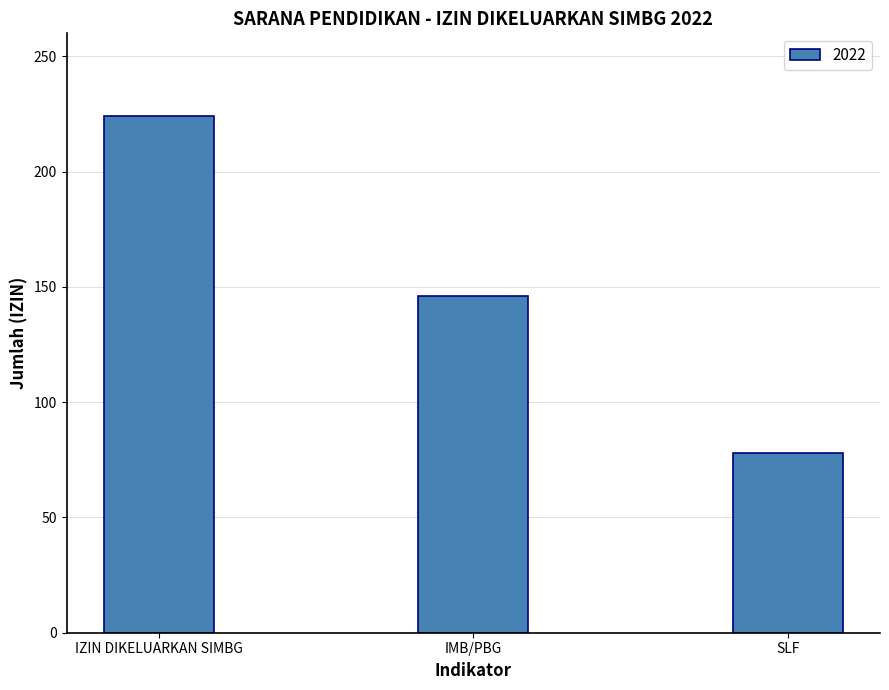

Reading left to right, what are all the values shown in this chart?

IZIN DIKELUARKAN SIMBG=224	IMB/PBG=146	SLF=78